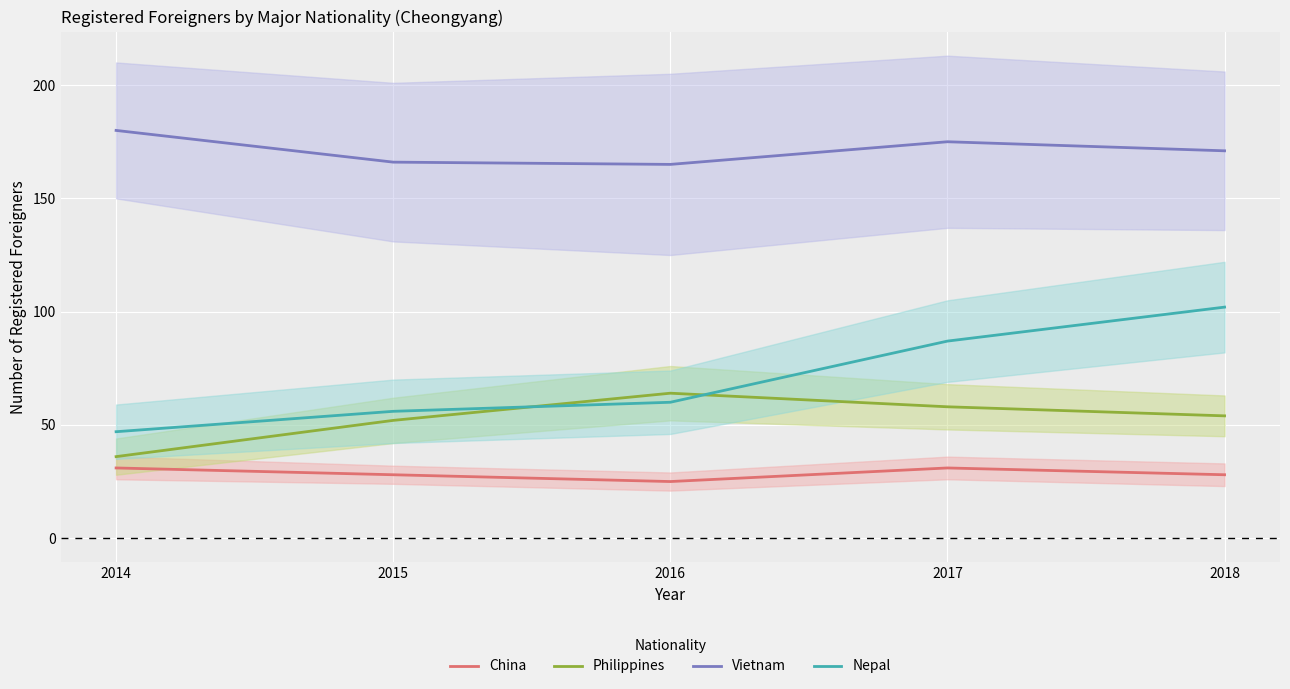

Between 2014 and 2017, which series saw the biggest shift?

Nepal